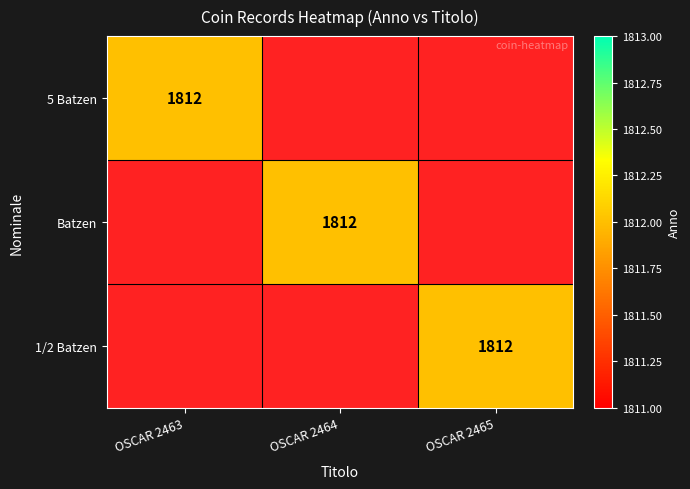

Is it true that 1/2 Batzen equals 2924 at OSCAR 2465?

False